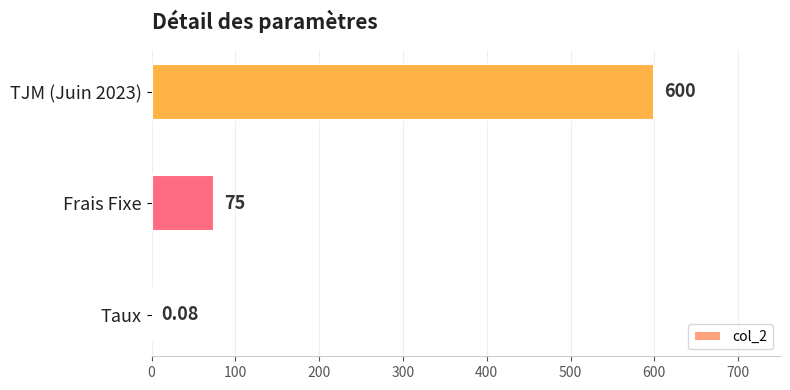

Count the number of data series in this chart.

1